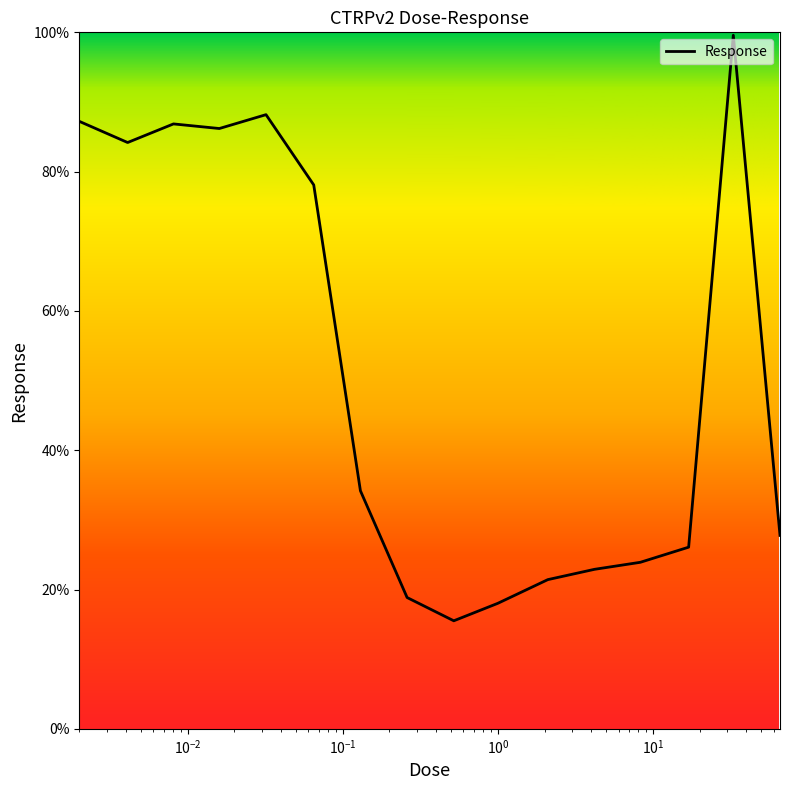

What is the greatest value displayed?

99.6